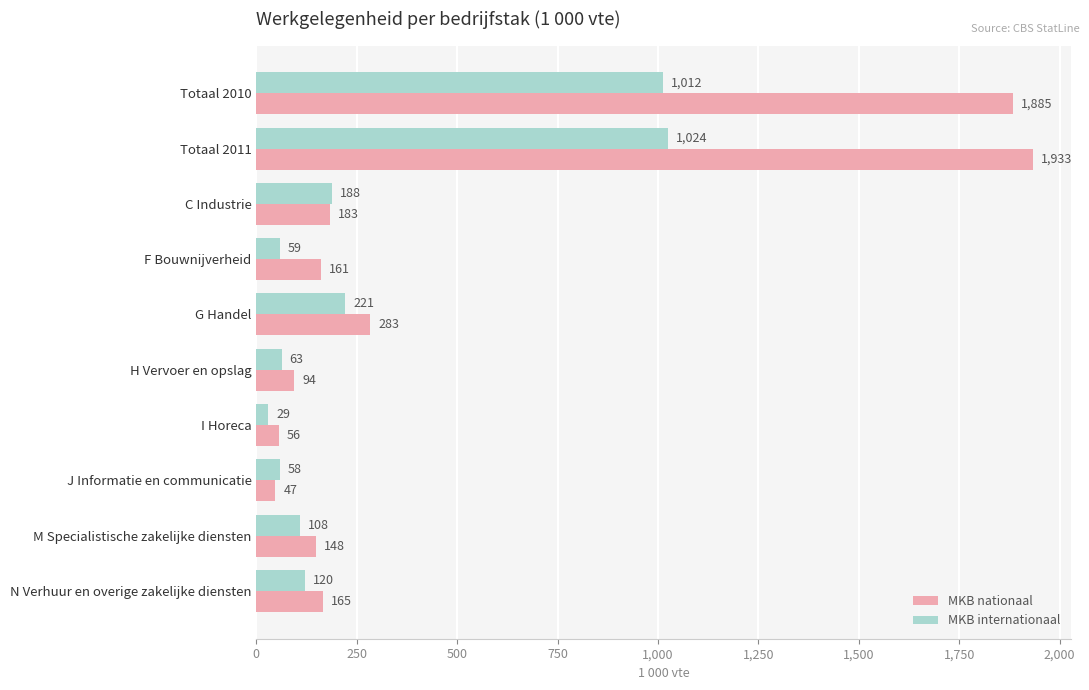

What is the minimum value for MKB nationaal?

47